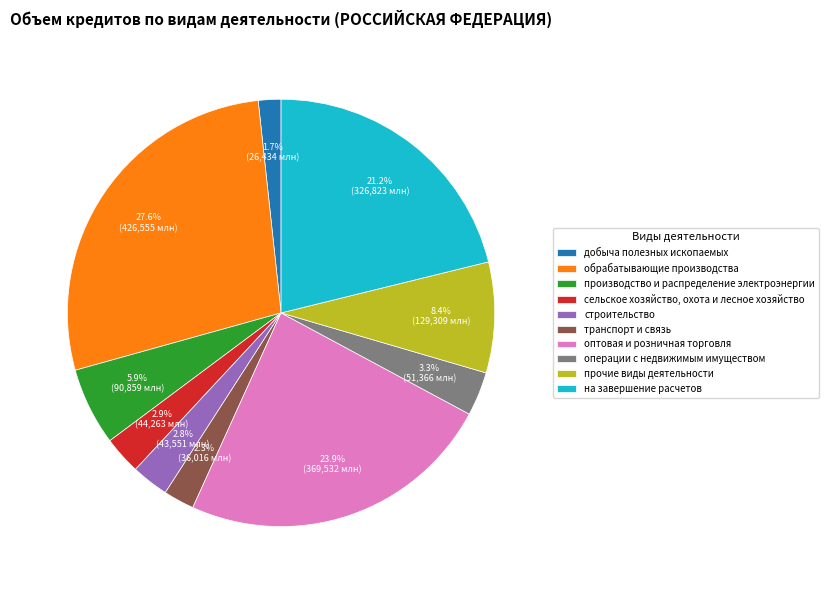

How many slices are in this pie chart?

10